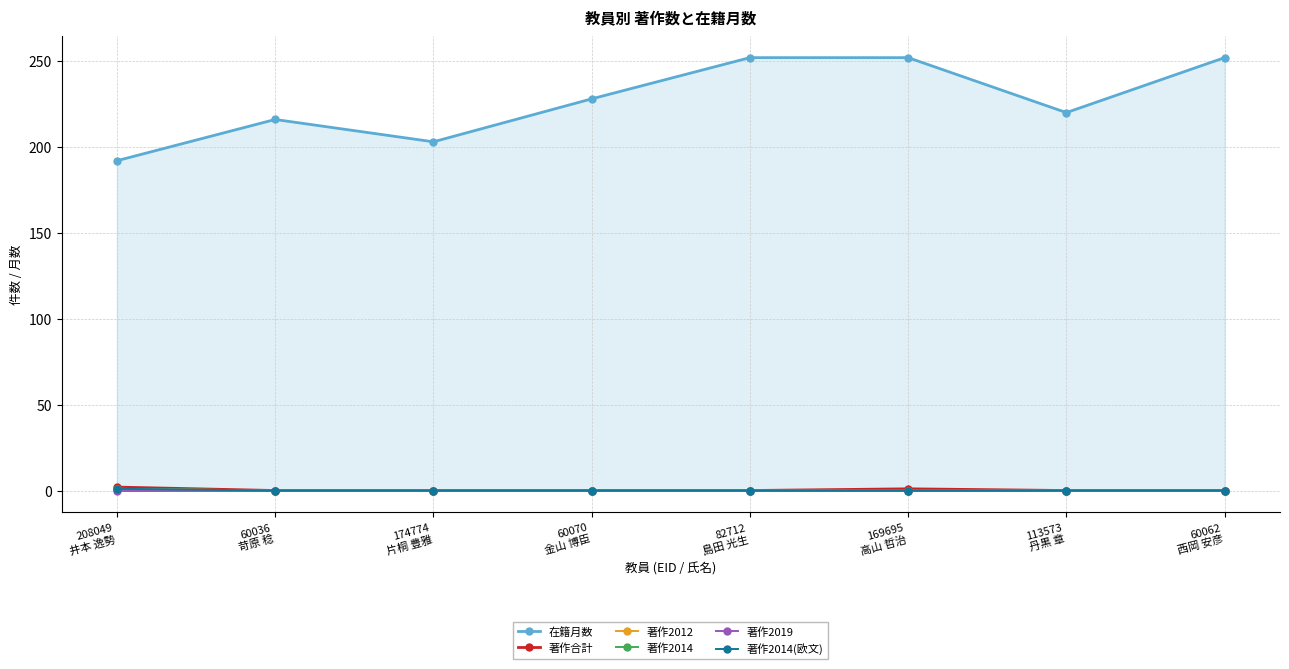

Which series has the widest spread of values?

在籍月数